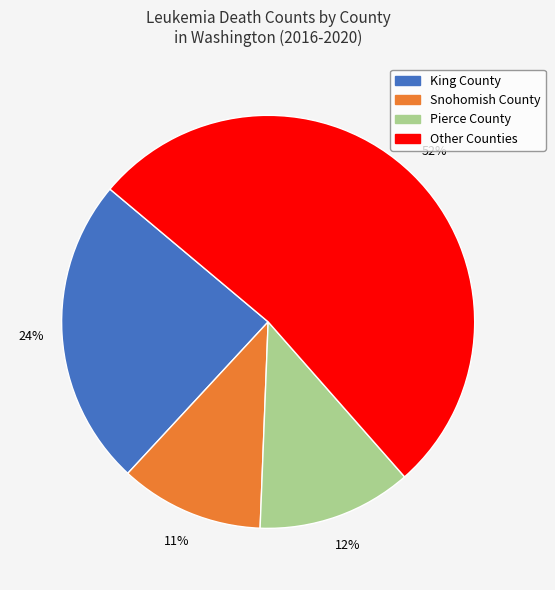

How many slices are in this pie chart?

4